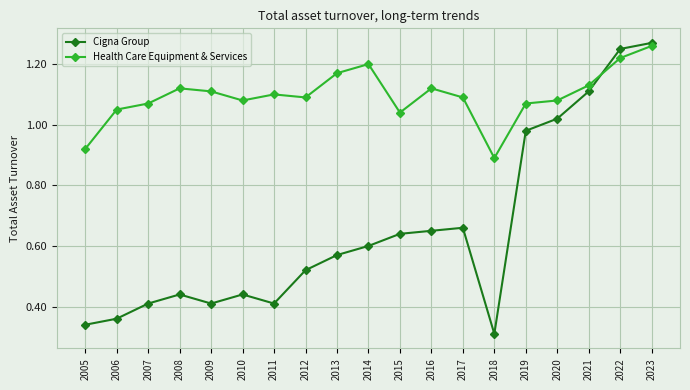

Is this an area chart (filled region under the line)?

No